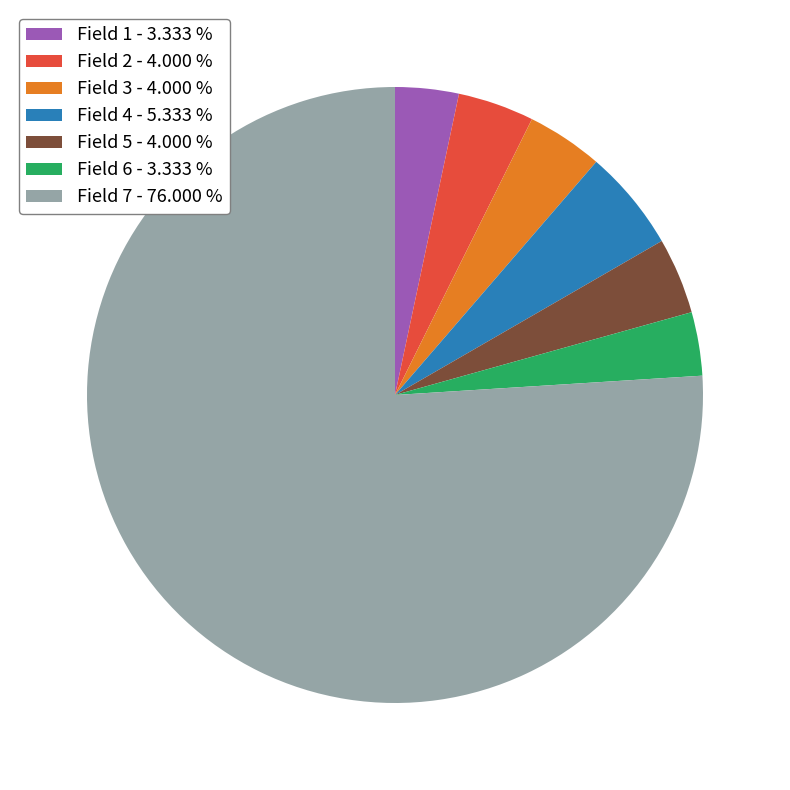

What is the ratio of the value at Field 2 - 4.000 % to the value at Field 1 - 3.333 %?

1.2